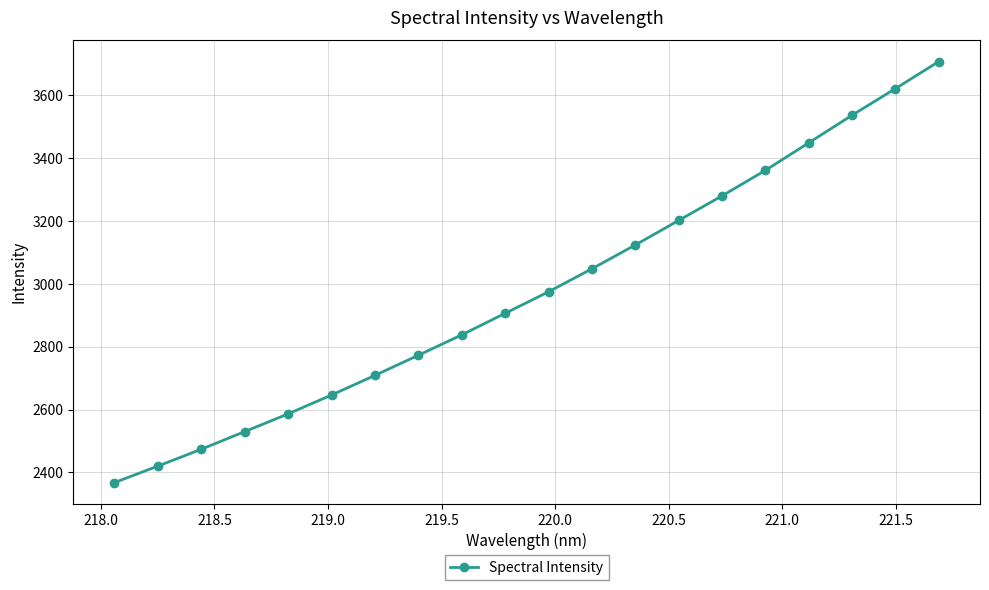

How many categories are shown in the chart?

20